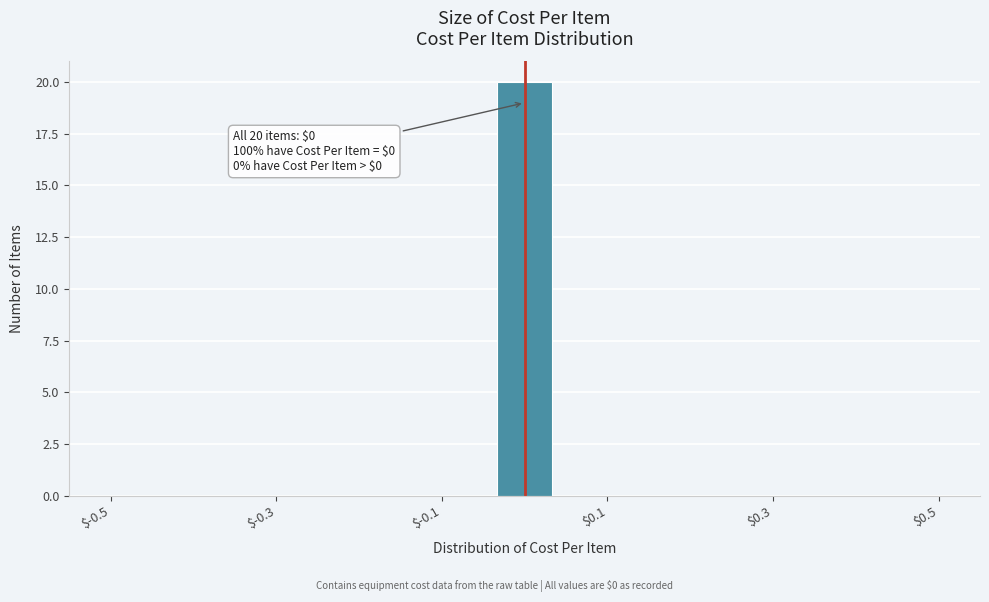

Around what value on the x-axis is the tallest bar? Give the approximate position of its centre, as read against the axis.

0.00